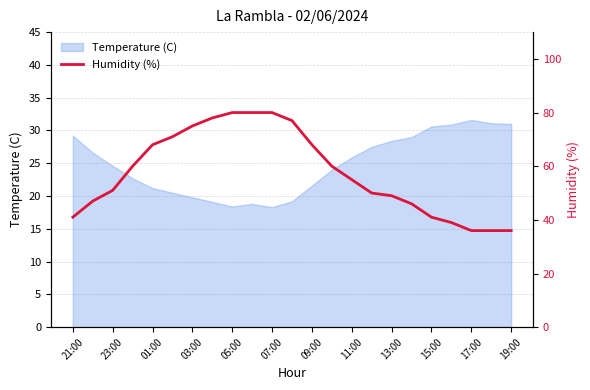

The Temperature (C) series shows 14.5 at 15:00. True or false?

False